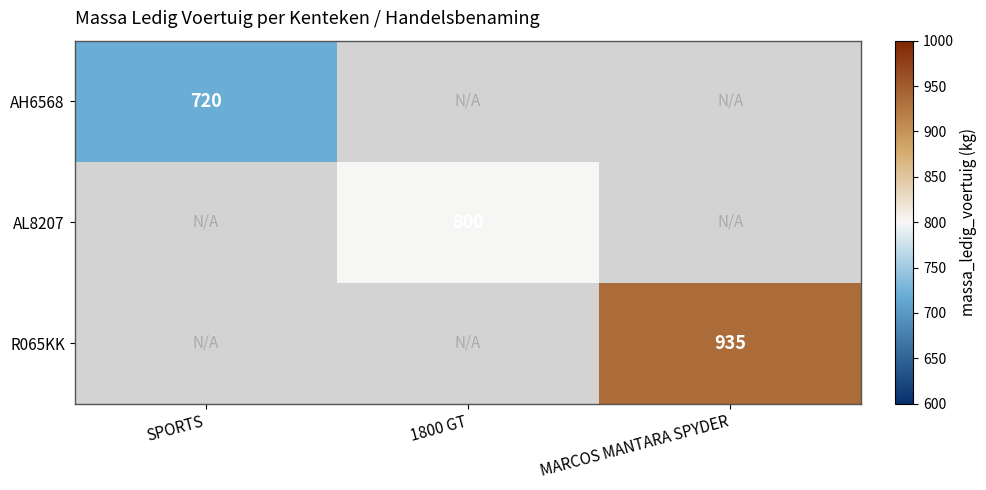

Is it true that R065KK equals 1441 at MARCOS MANTARA SPYDER?

False